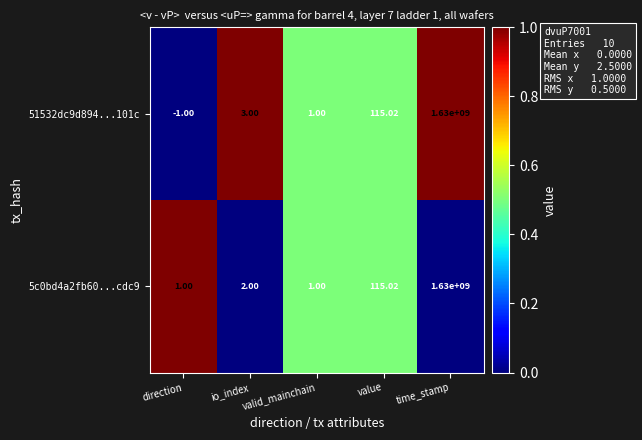

At which category is the sum across all series the highest?

time_stamp